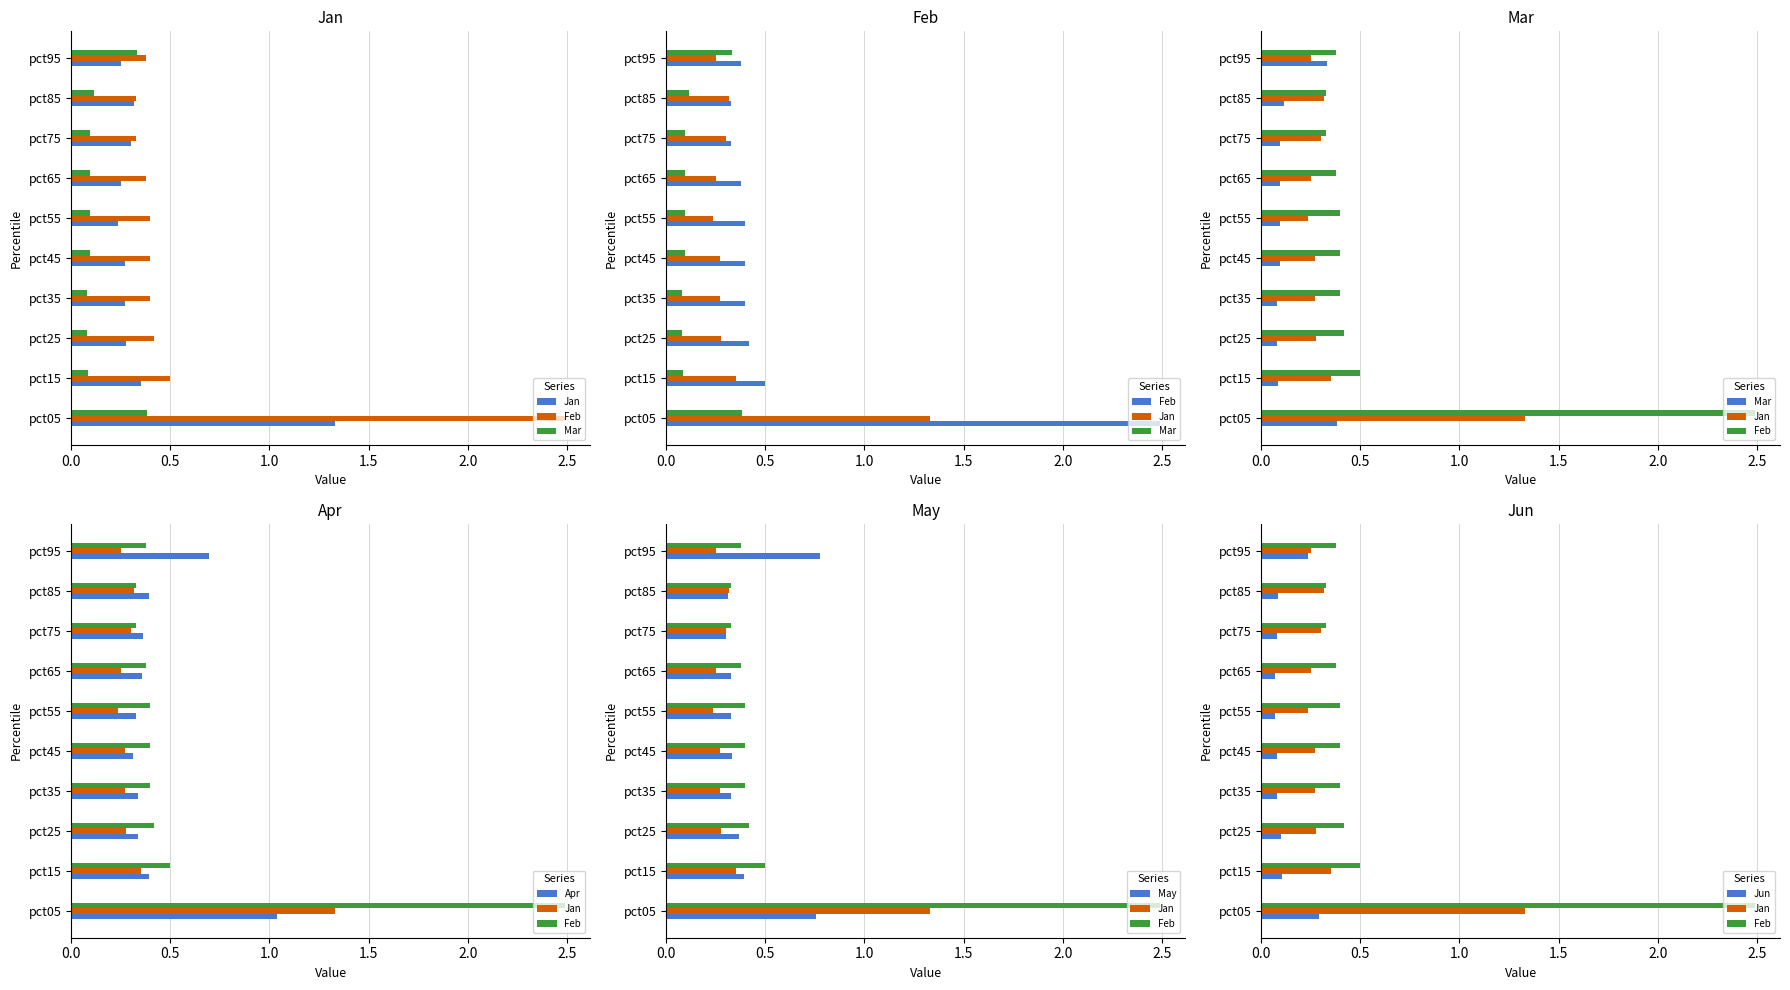

How many groups of bars are there?

10